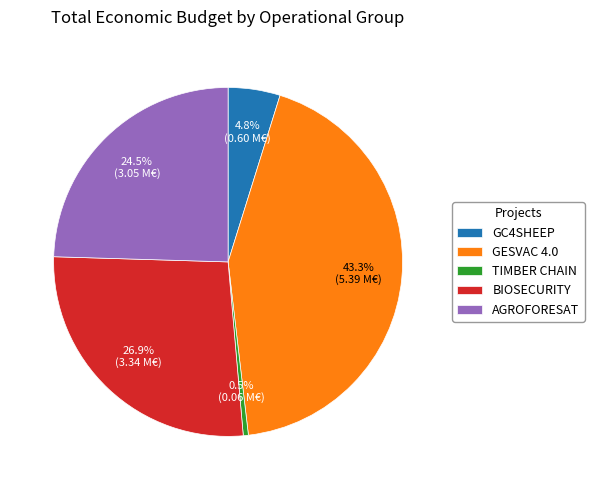

Which slice is the smallest?

TIMBER CHAIN